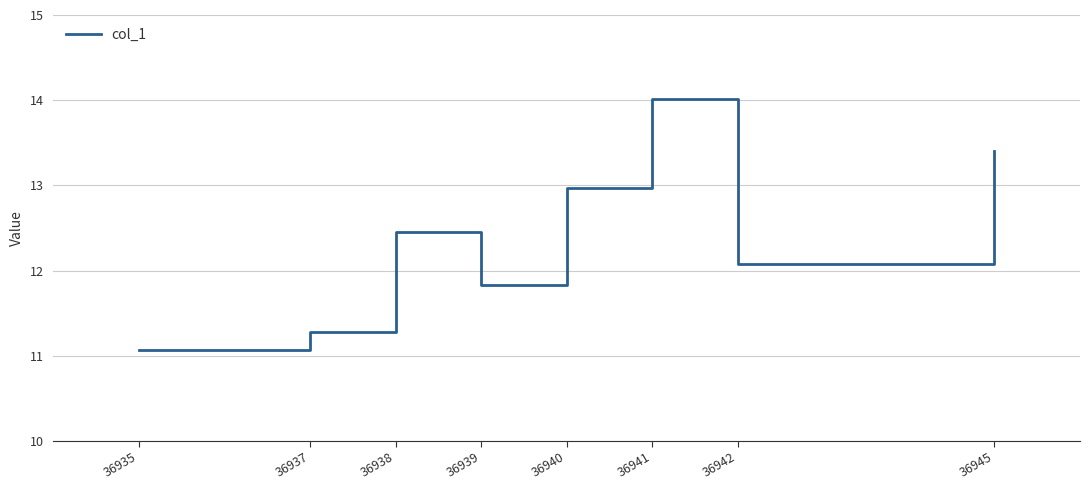

Reading right to left, list all the values displayed in this chart.

13.4	12.1	14.0	13.0	11.8	12.5	11.3	11.1